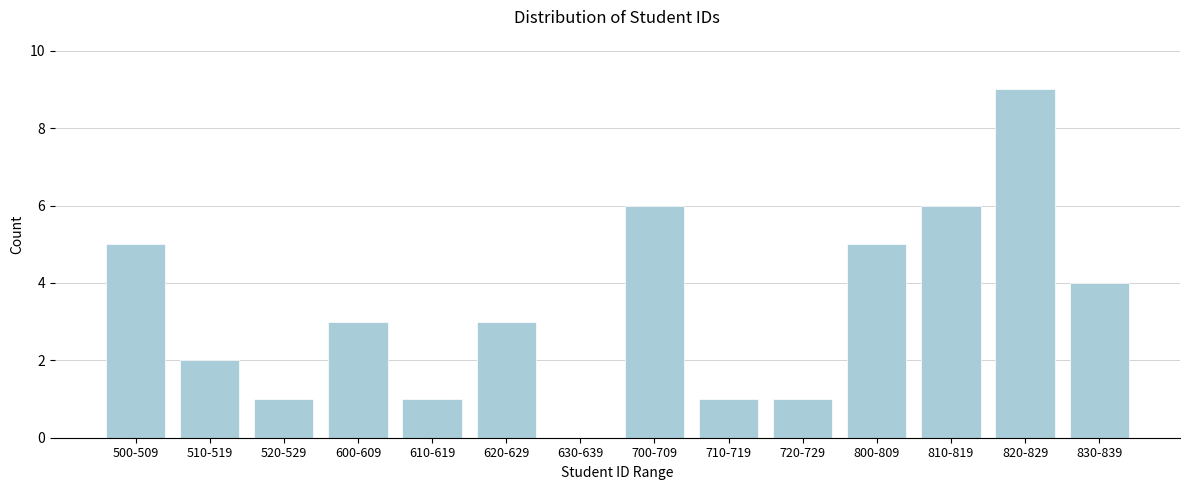

Reading left to right, extract all data points from this chart.

500-509=5	510-519=2	520-529=1	600-609=3	610-619=1	620-629=3	630-639=0	700-709=6	710-719=1	720-729=1	800-809=5	810-819=6	820-829=9	830-839=4